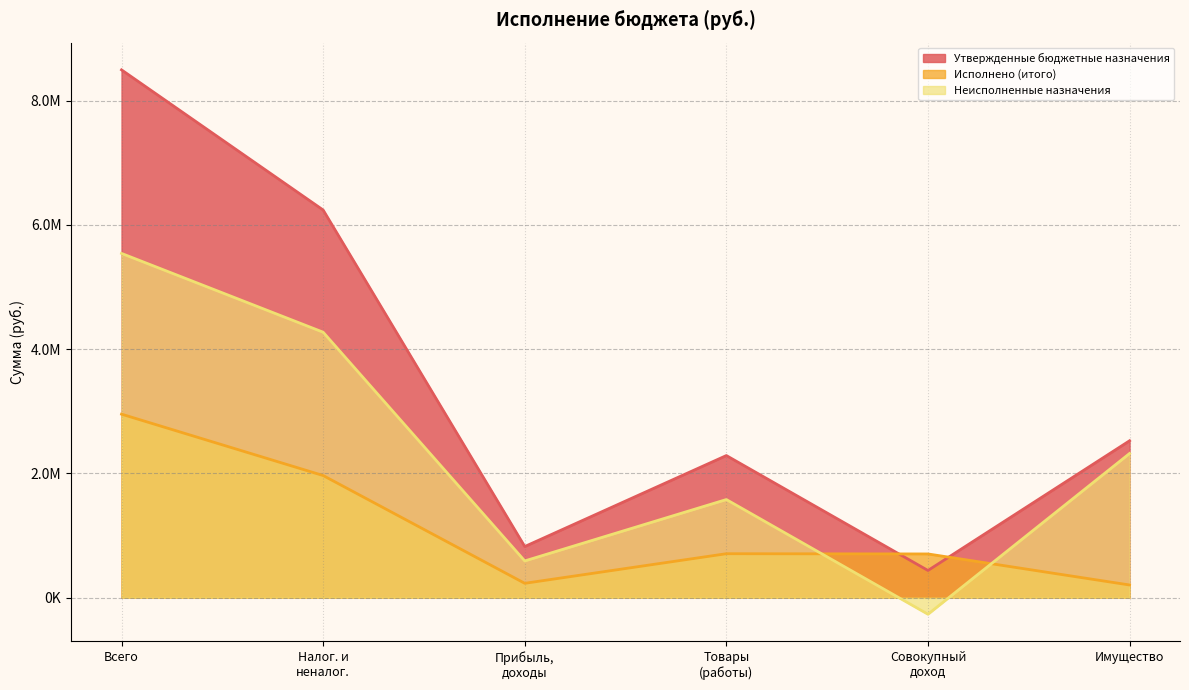

Which series changed the most between Всего and Совокупный доход?

Утвержденные бюджетные назначения